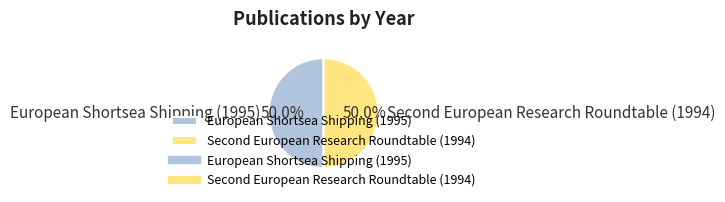

How much of the chart is everything except European Shortsea Shipping (1995)?

50.0%